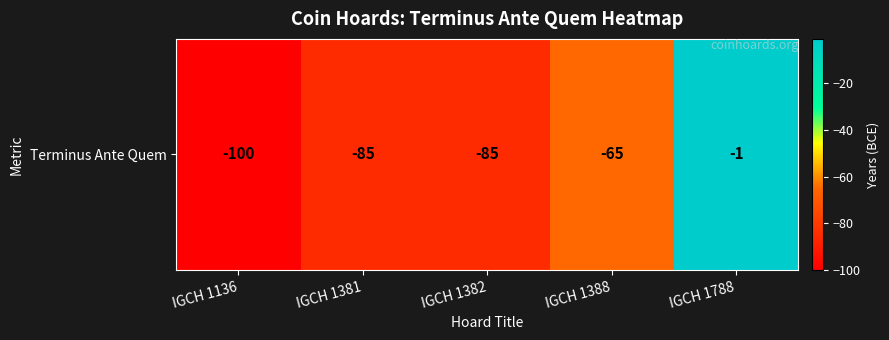

Reading left to right, list all the values displayed in this chart.

-100	-85	-85	-65	-1